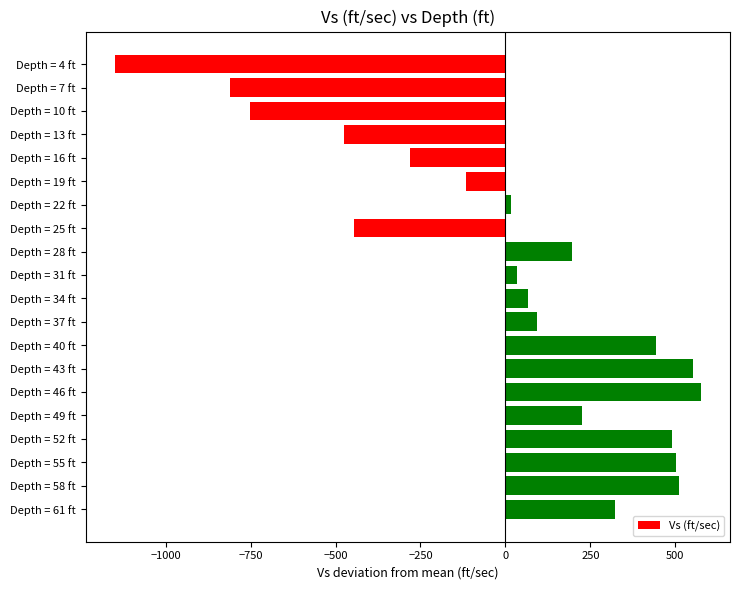

Approximately how many times larger is the value at Depth = 61 ft compared to Depth = 46 ft?

0.6